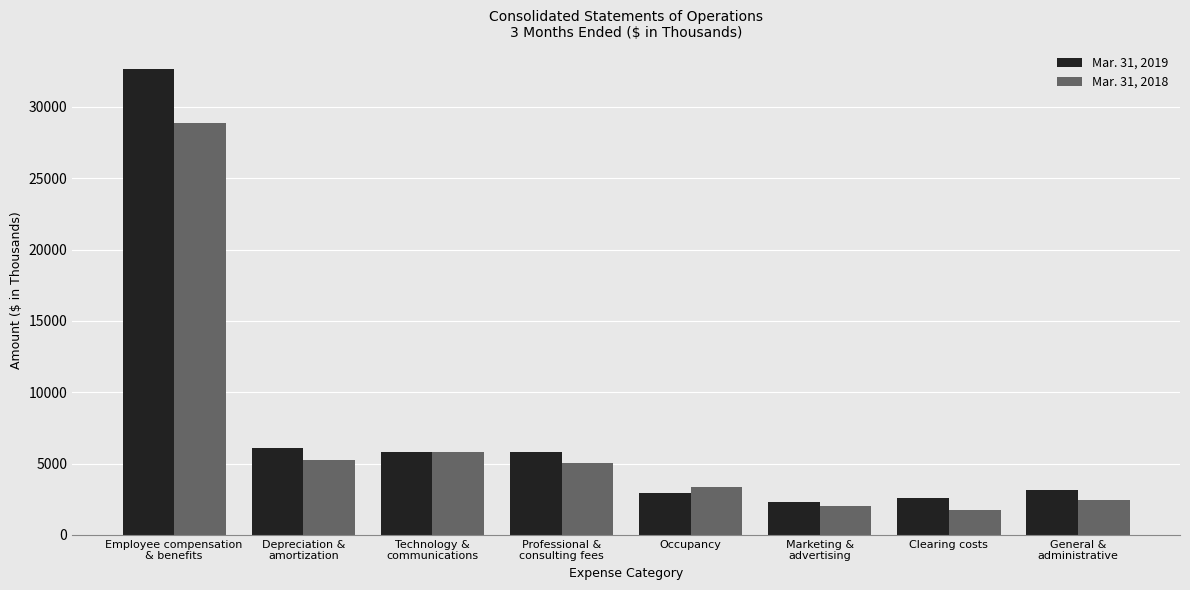

What is the maximum value shown in the chart?

32658